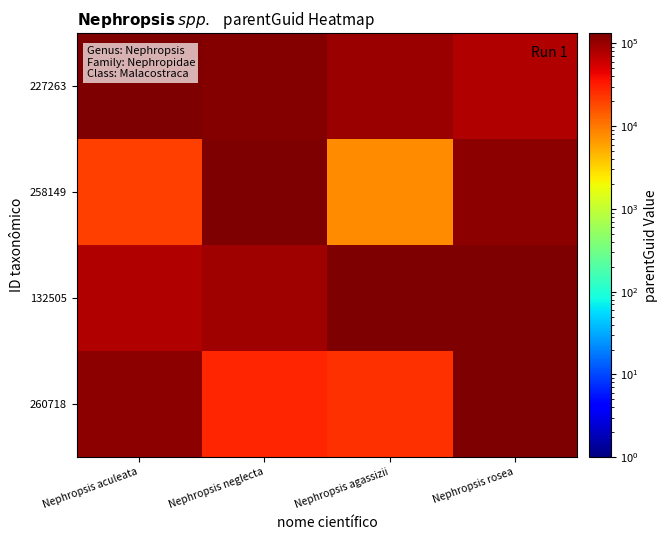

Between Nephropsis neglecta and Nephropsis agassizii, which series saw the biggest shift?

258149